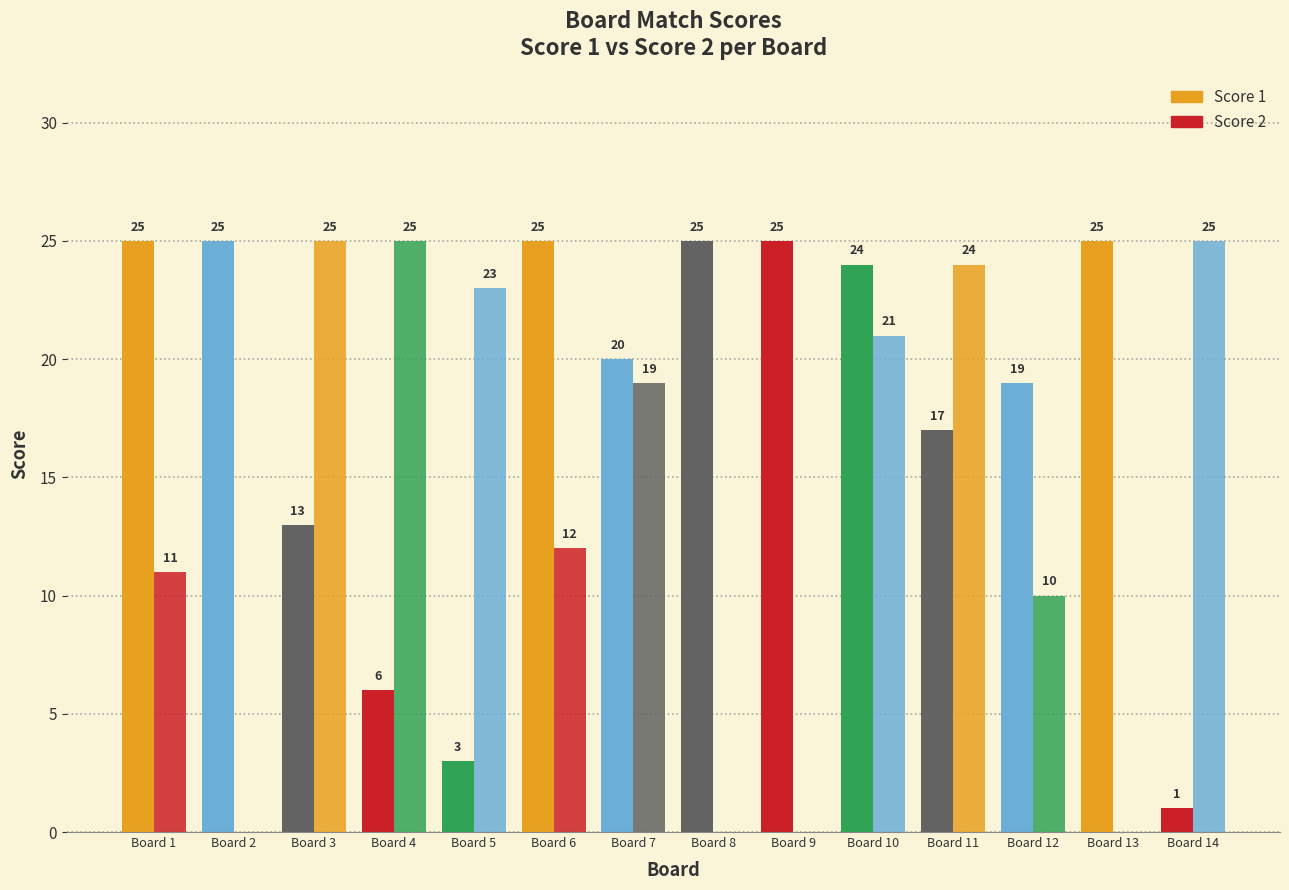

How many groups of bars are there?

14